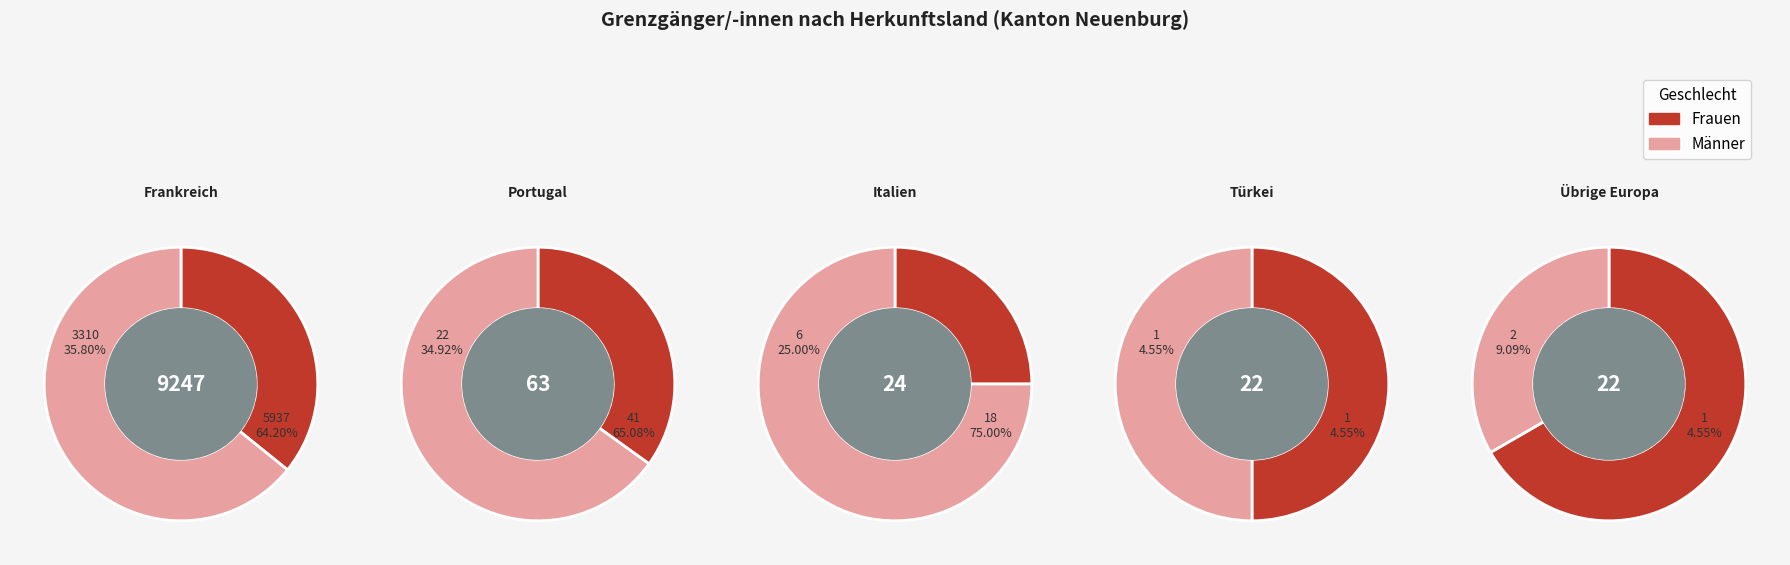

Is there any slice that represents more than half of the pie?

Yes